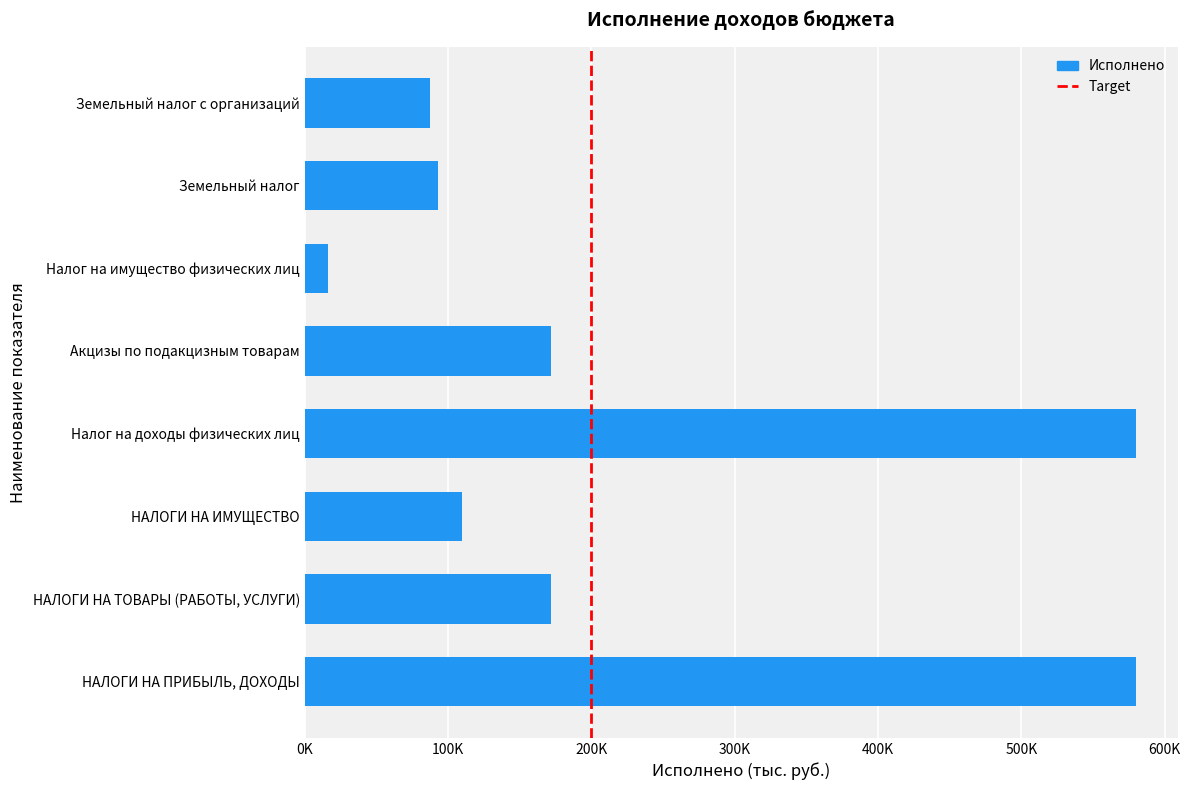

Are the bars horizontal?

Yes